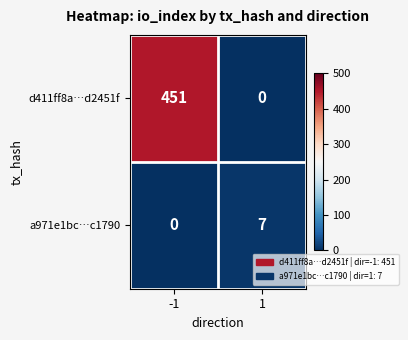

Reading right to left, list all the values displayed in this chart.

d411ff8a…d2451f: 1=0	-1=451
a971e1bc…c1790: 1=7	-1=0